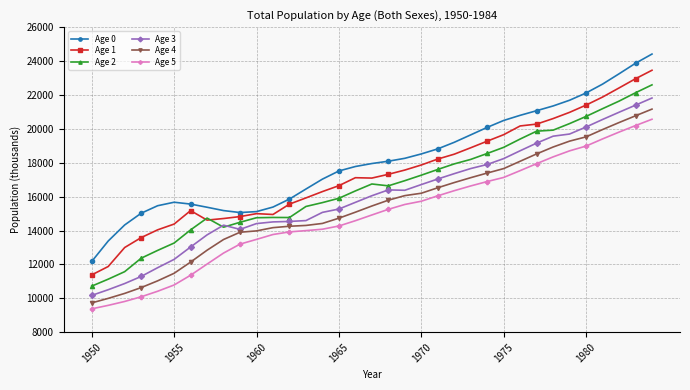

In Age 2, how many points are lower than both neighbors (excluding endpoints)?

3